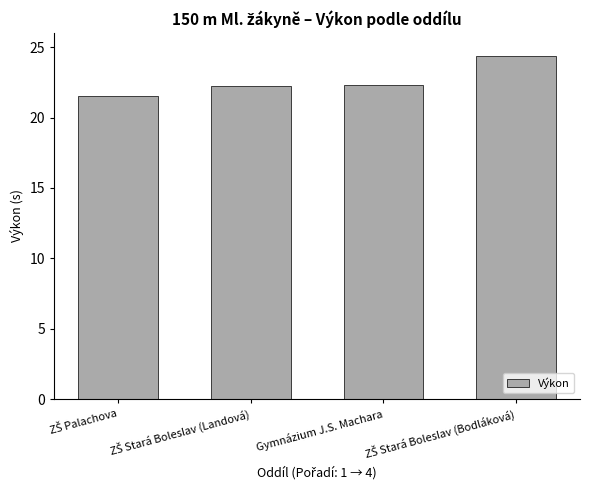

Read the value at Gymnázium J.S. Machara.

22.3